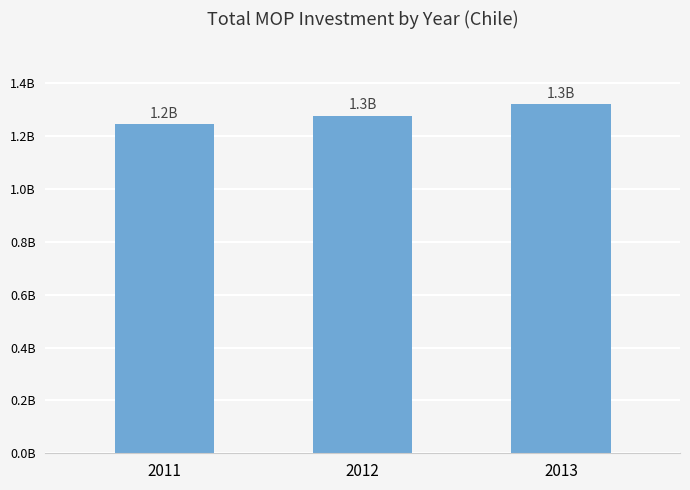

Reading left to right, what are all the values shown in this chart?

1245860637	1277926836	1321218633